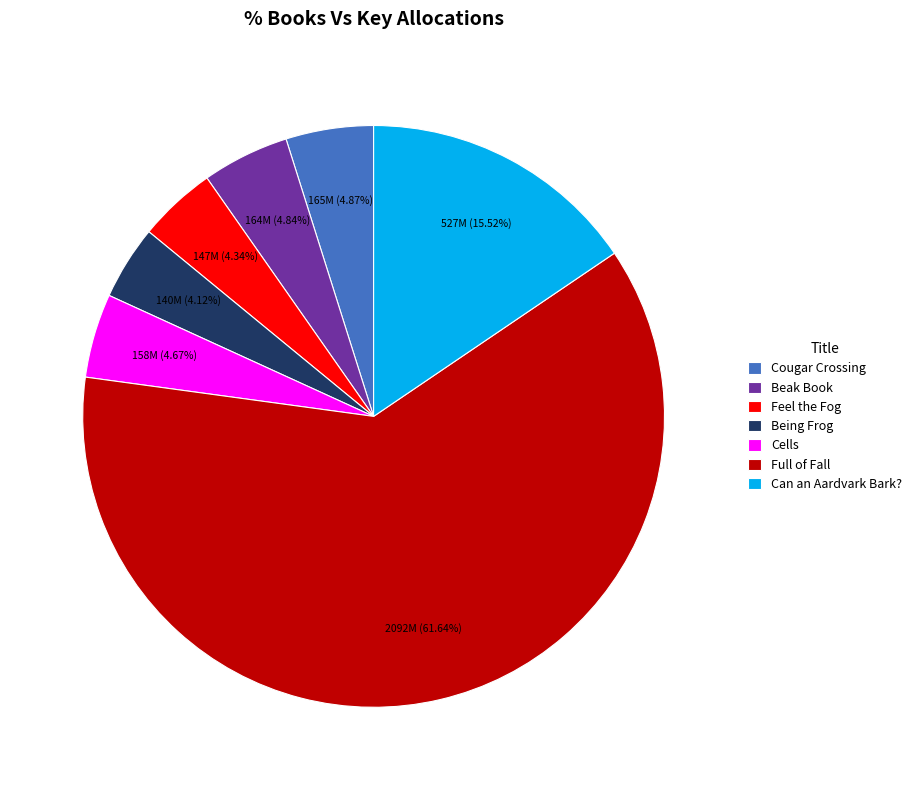

Which has a higher value, Full of Fall or Cells?

Full of Fall